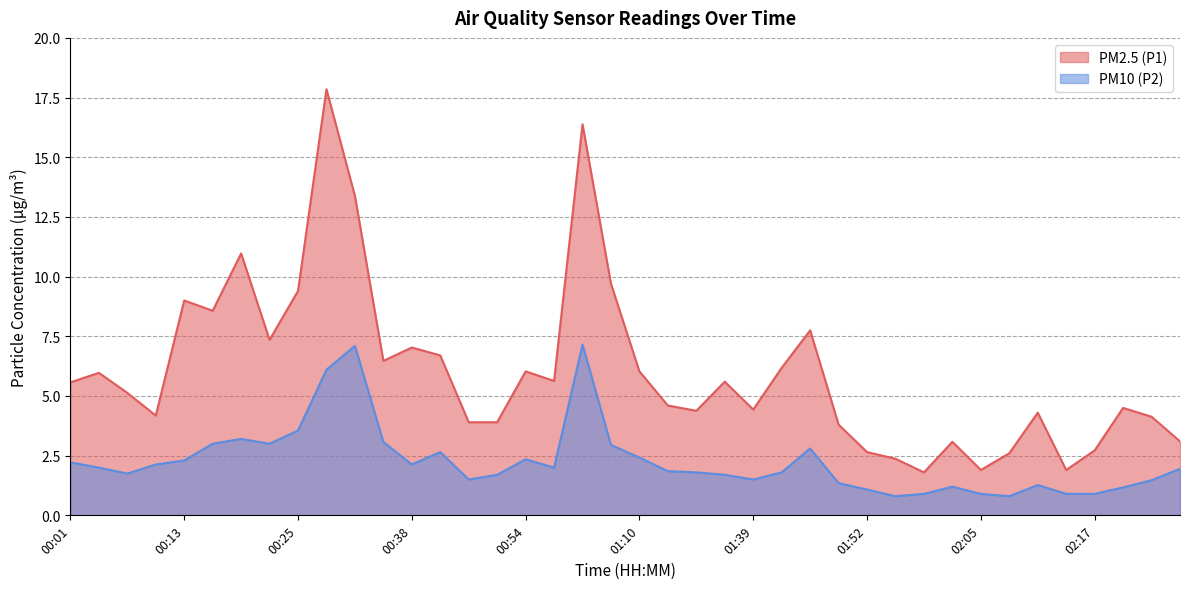

What is the difference between the maximum and minimum values in the PM10 (P2) series?

6.4